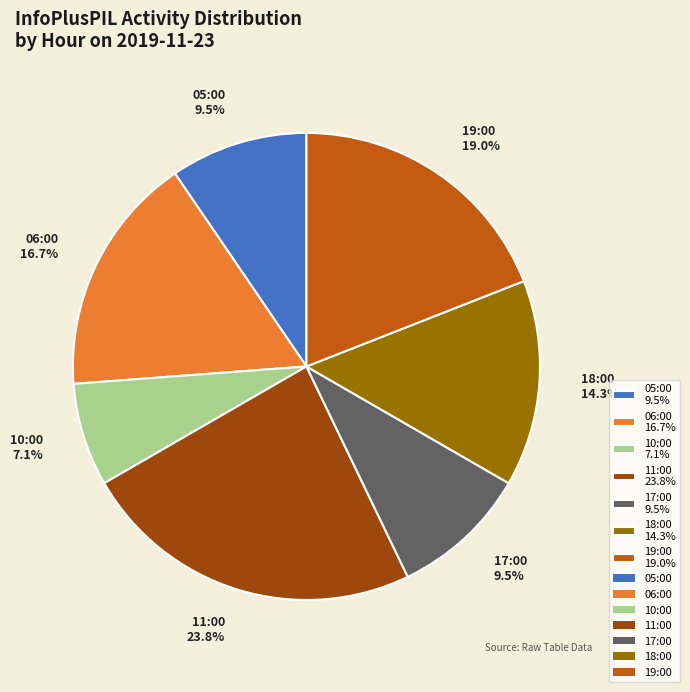

Combined, do 11:00 23.8% and 10:00 7.1% account for over 50%?

No